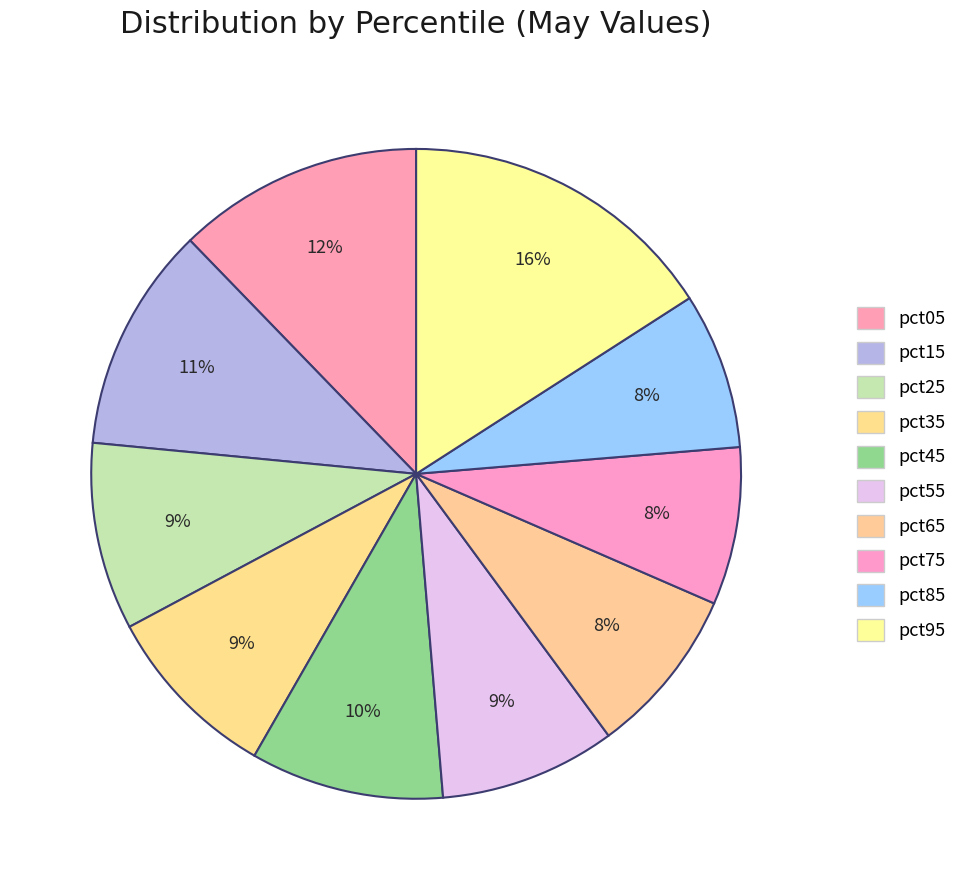

Does pct35 account for over 50% of the chart?

No